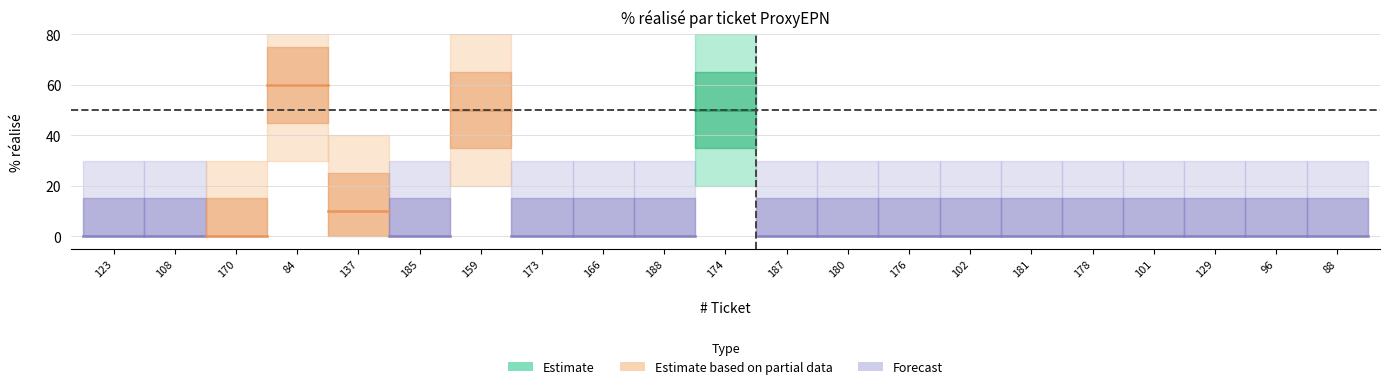

Count the number of values greater than 0.

4